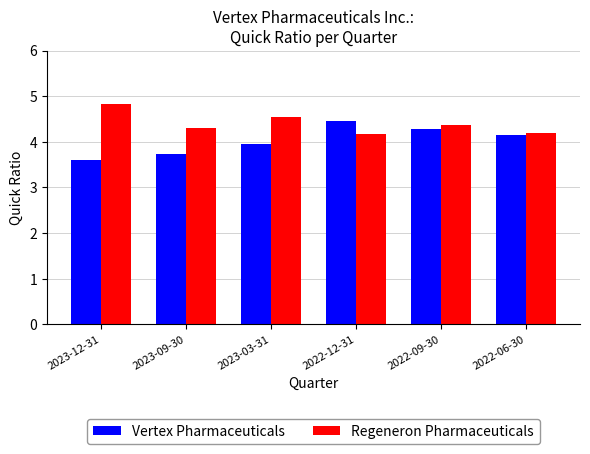

What is the maximum value for Regeneron Pharmaceuticals?

4.8